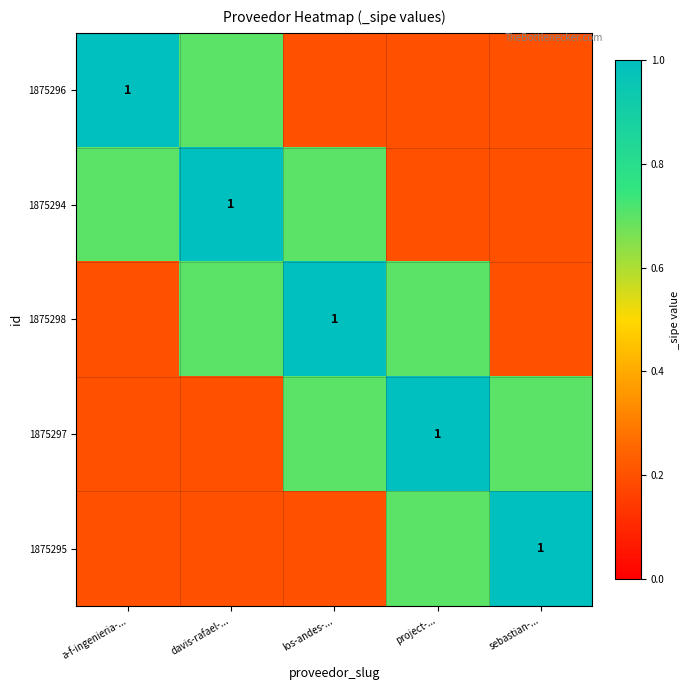

The 1875295 series shows 1.0 at sebastian-.... True or false?

True